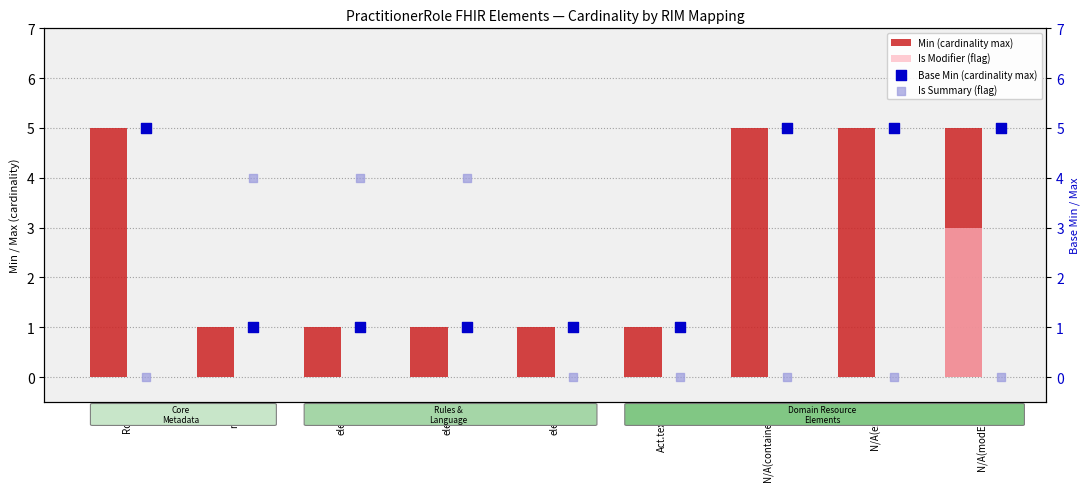

Is the value of Is Modifier (flag) at N/A(contained) greater than the value of Is Summary (flag) at N/A(modExt)?

No